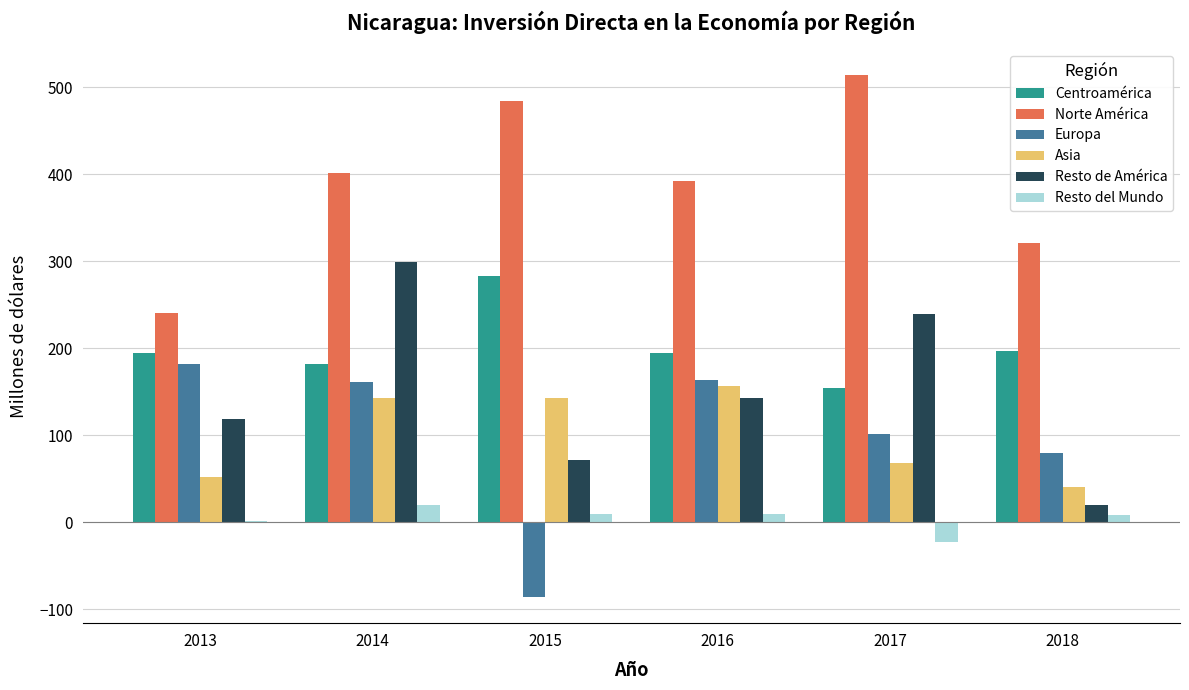

How many data points does each series have?

6